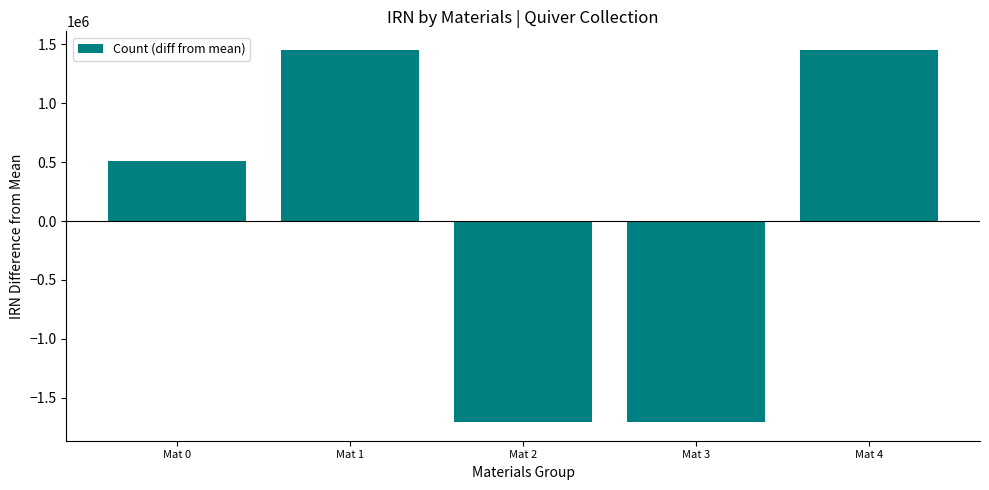

Is it true that the value at Mat 1 is 956805.7?

False